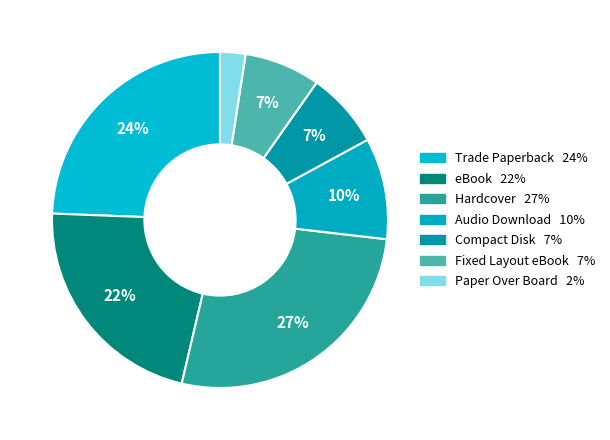

What percentage is NOT represented by Paper Over Board?

97.6%